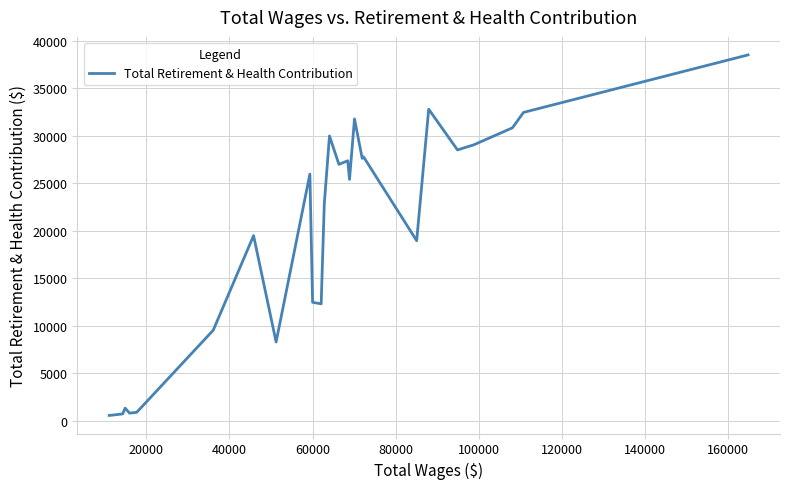

Count the number of categories in the chart.

40